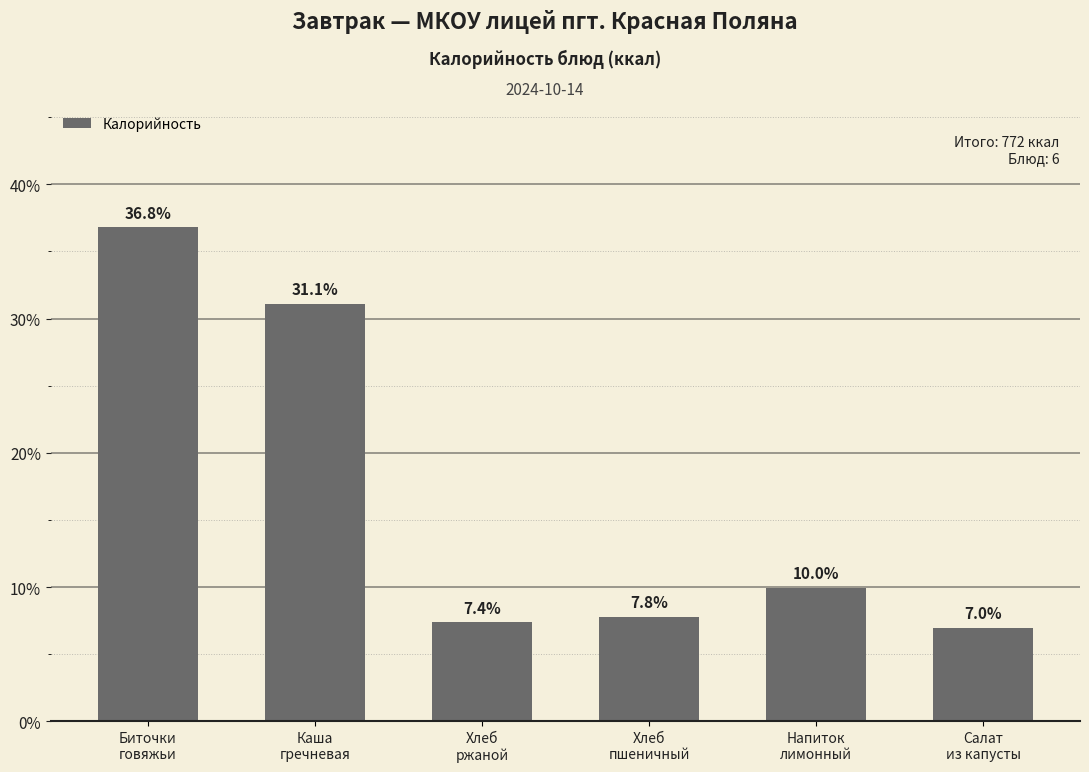

What is the change in value from Хлеб
ржаной to Салат
из капусты?

-0.4